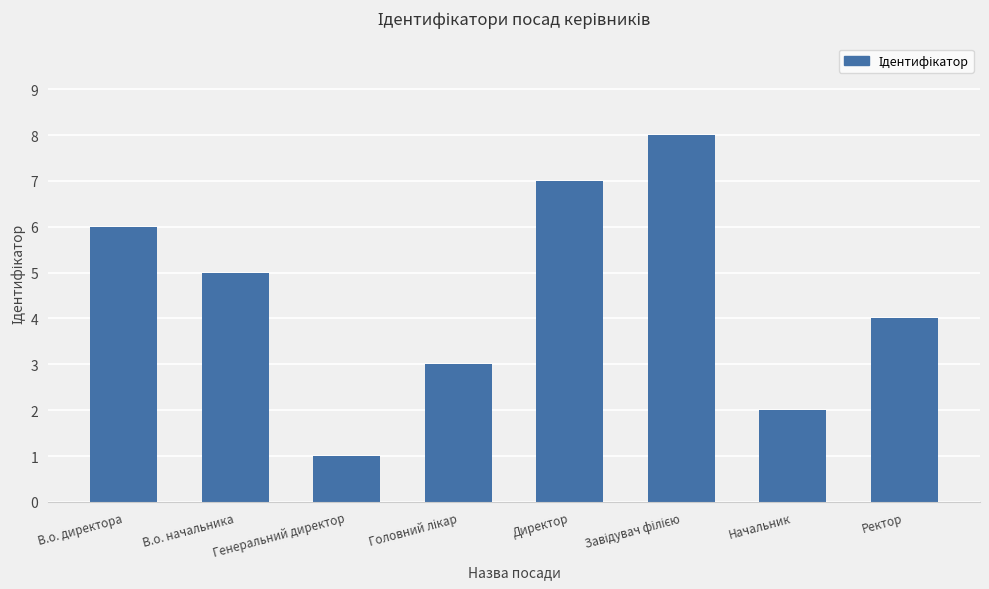

What is the sum of the values at В.о. директора and В.о. начальника?

11